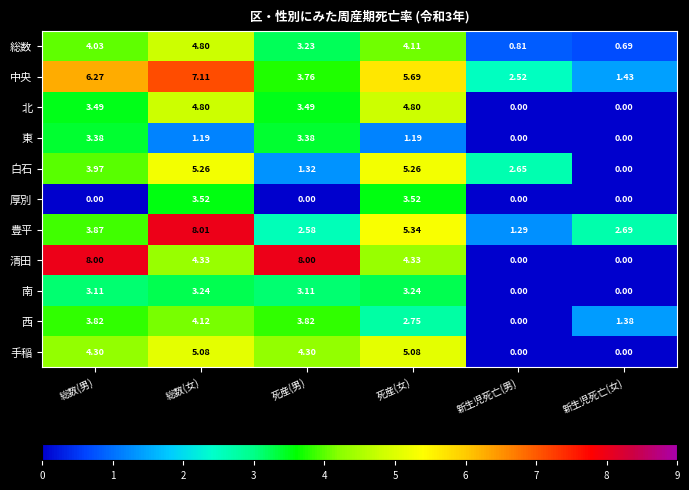

Between 新生児死亡(男) and 新生児死亡(女), which series saw the biggest shift?

白石